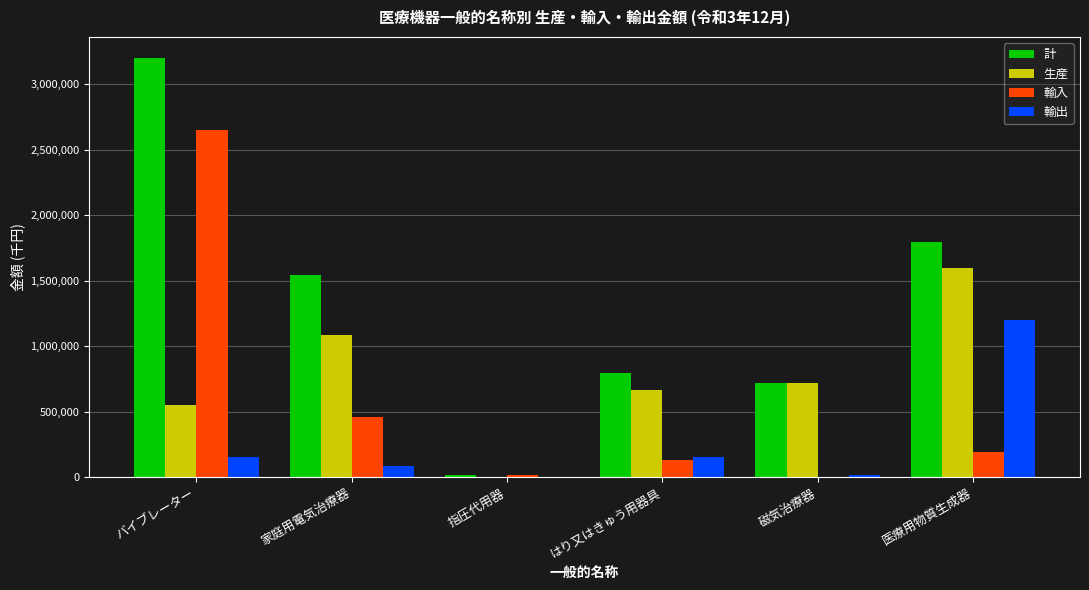

What is the sum of the 輸入 values at 医療用物質生成器 and 指圧代用器?

208885